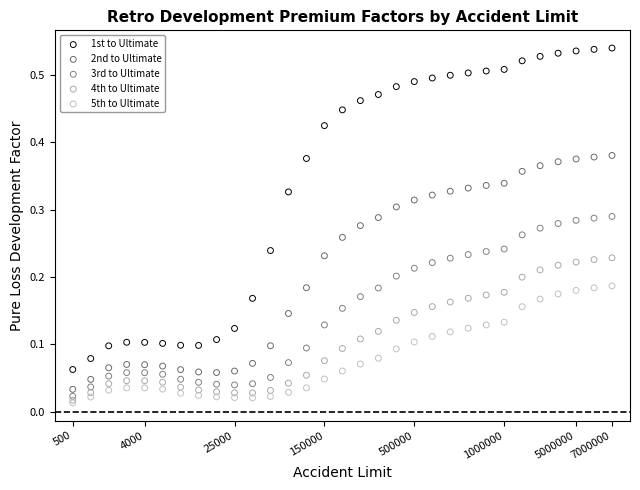

Which series has the widest spread of Y values?

1st to Ultimate